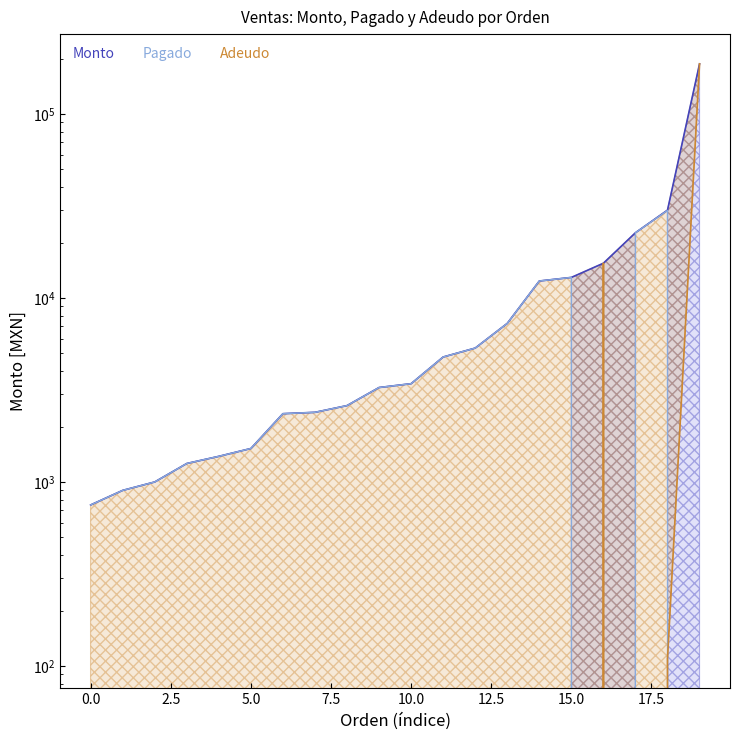

What is the difference between the second highest and second lowest values in the Adeudo series?

15440.0